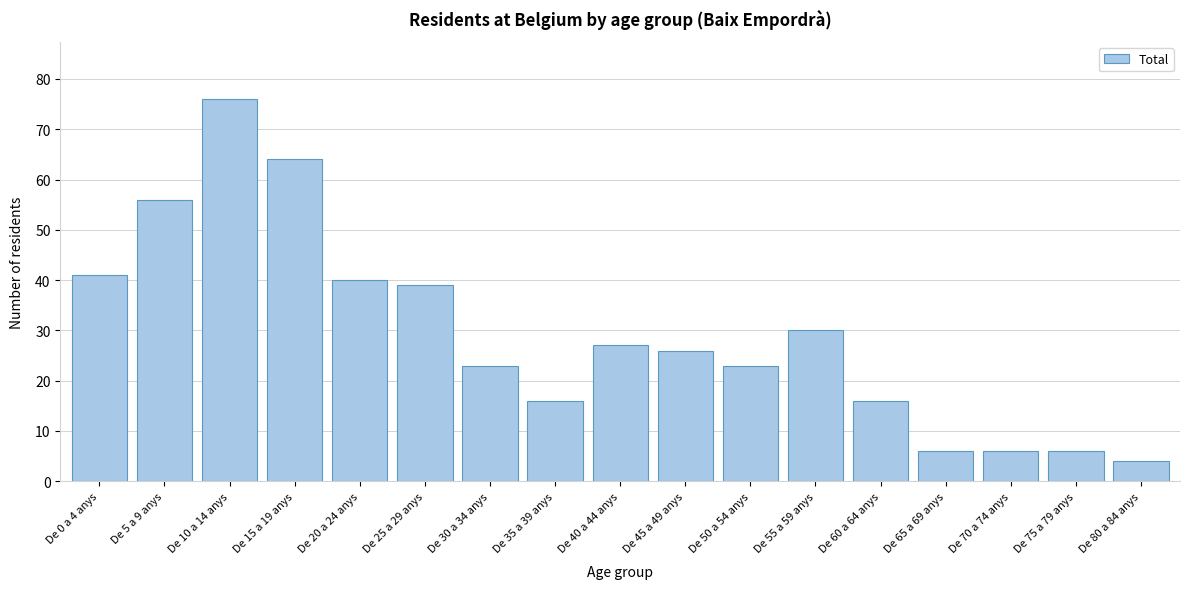

Reading left to right, what are all the values shown in this chart?

41	56	76	64	40	39	23	16	27	26	23	30	16	6	6	6	4